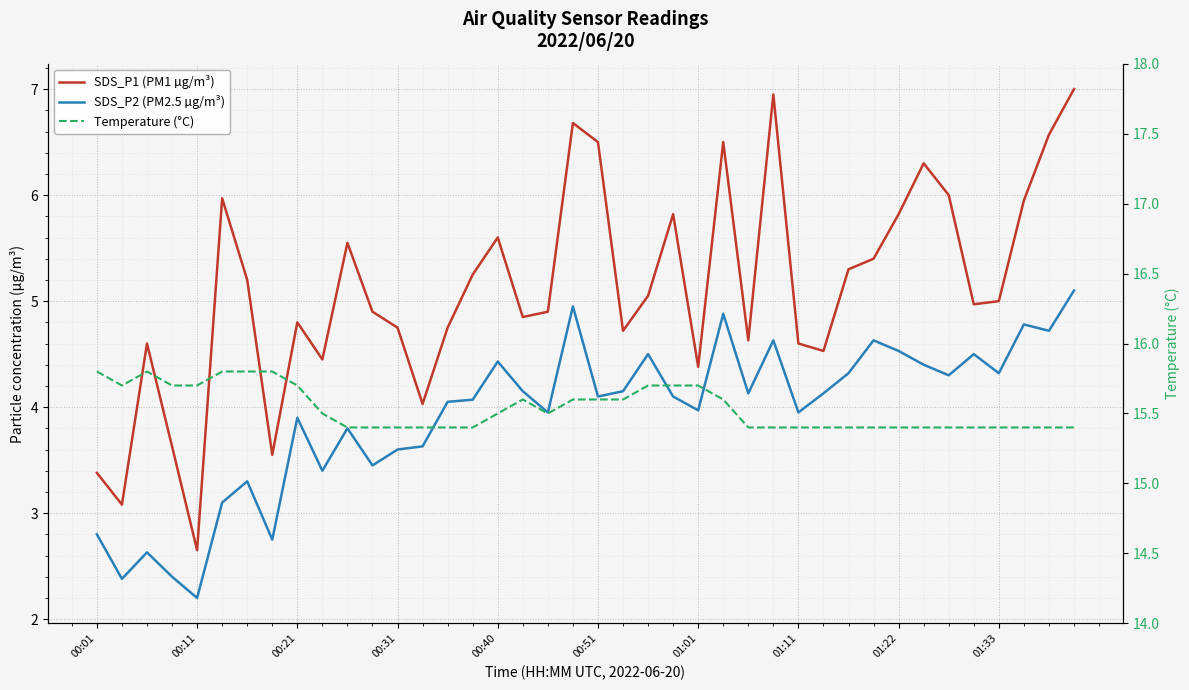

True or false: SDS_P1 (PM1 µg/m³) has a value of 8.8 at 01:33.

False